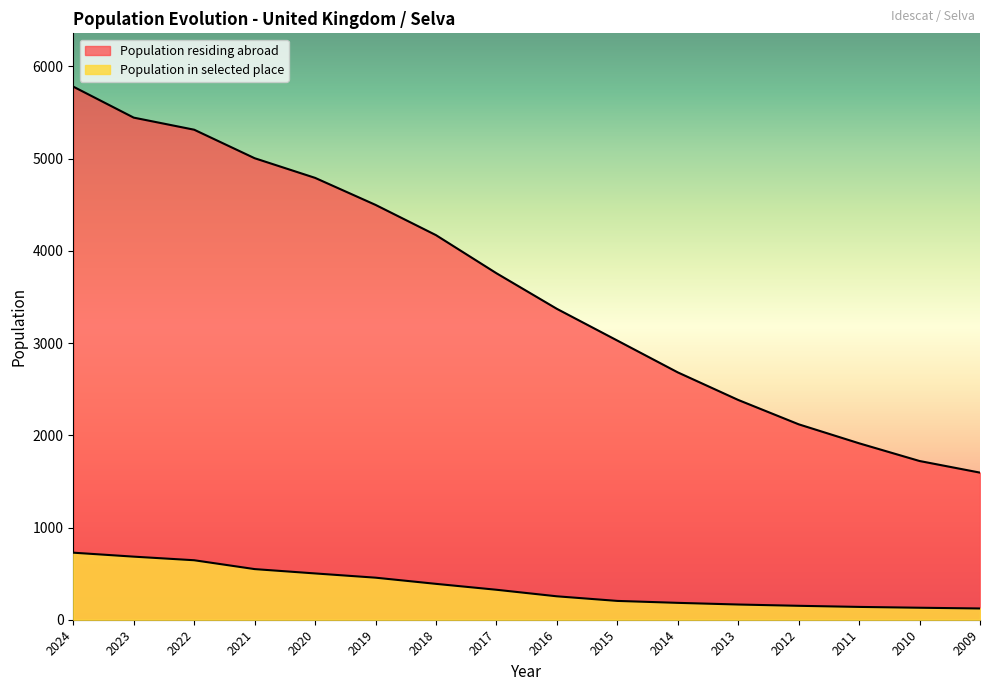

Where does the Population in selected place series first go above 325?

2024